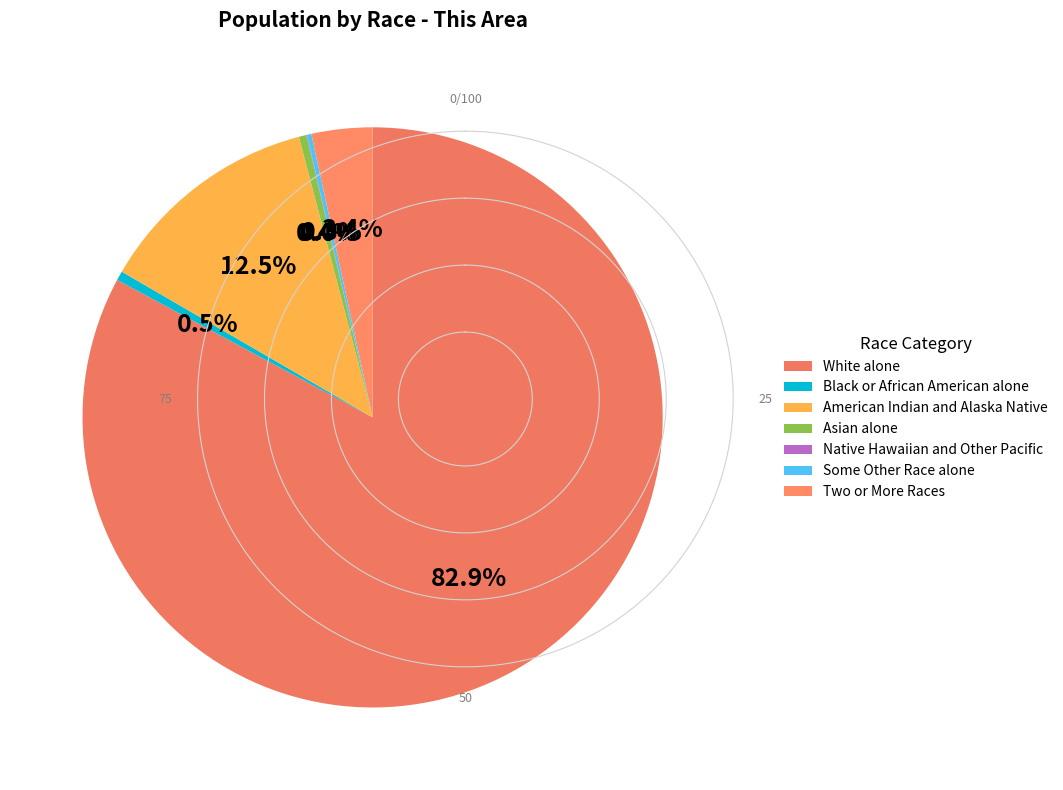

What percentage is the American Indian and Alaska Native slice, to the nearest percent?

13%